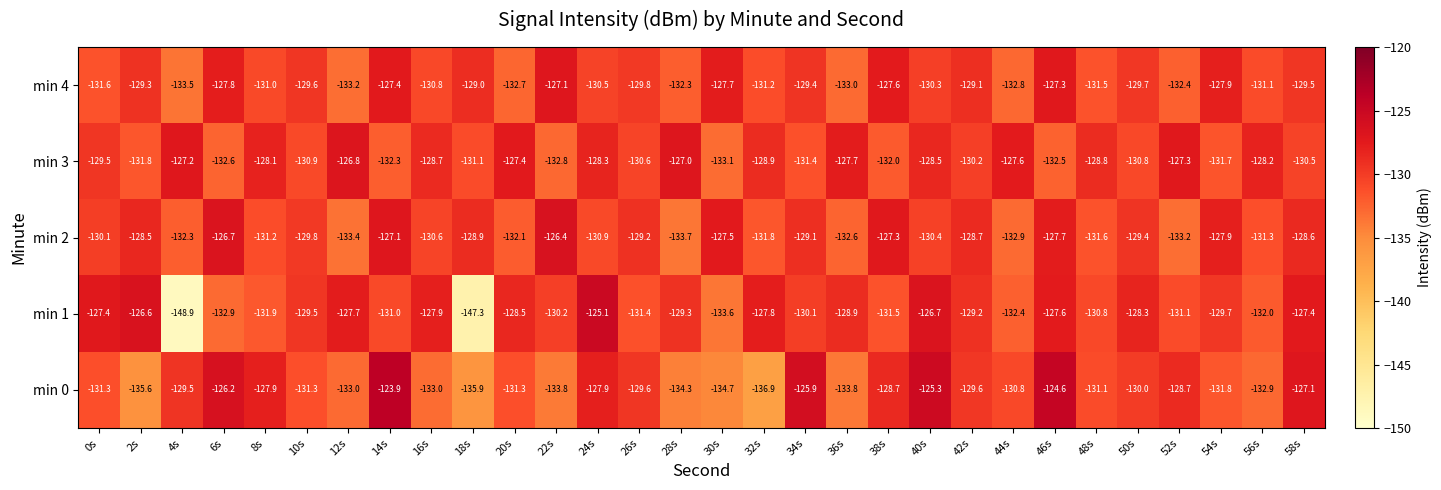

List the series in order of their overall mean, highest first.

min 3, min 2, min 4, min 0, min 1